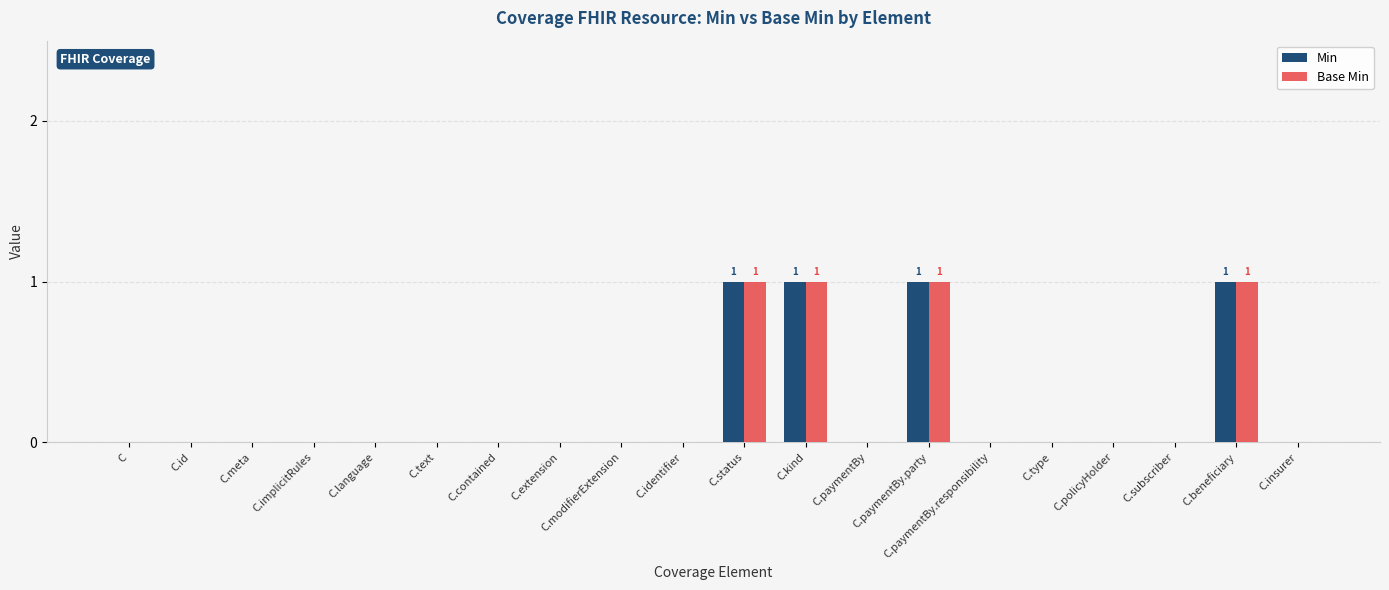

How many groups of bars are there?

20